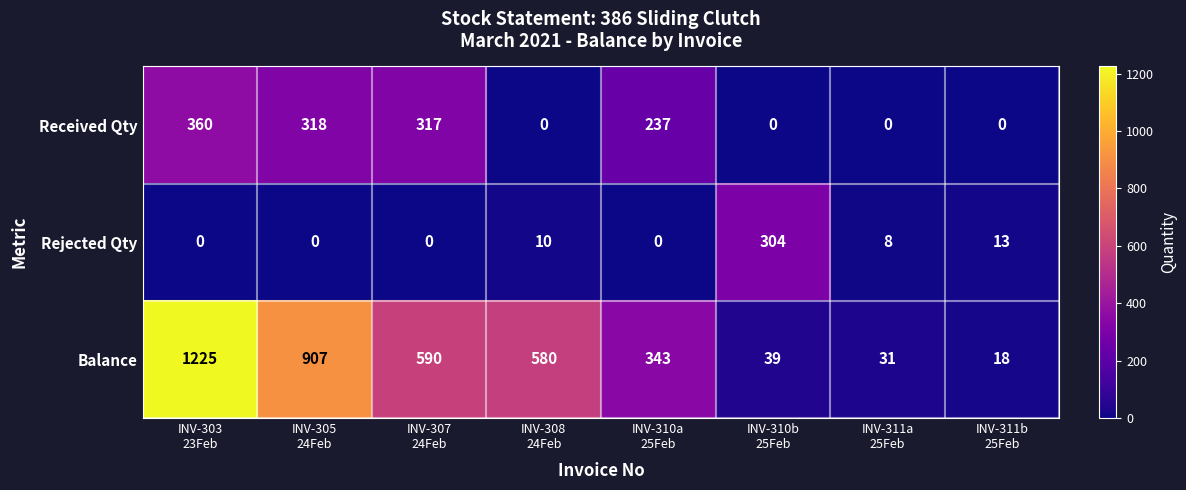

What is the maximum value for Received Qty?

360